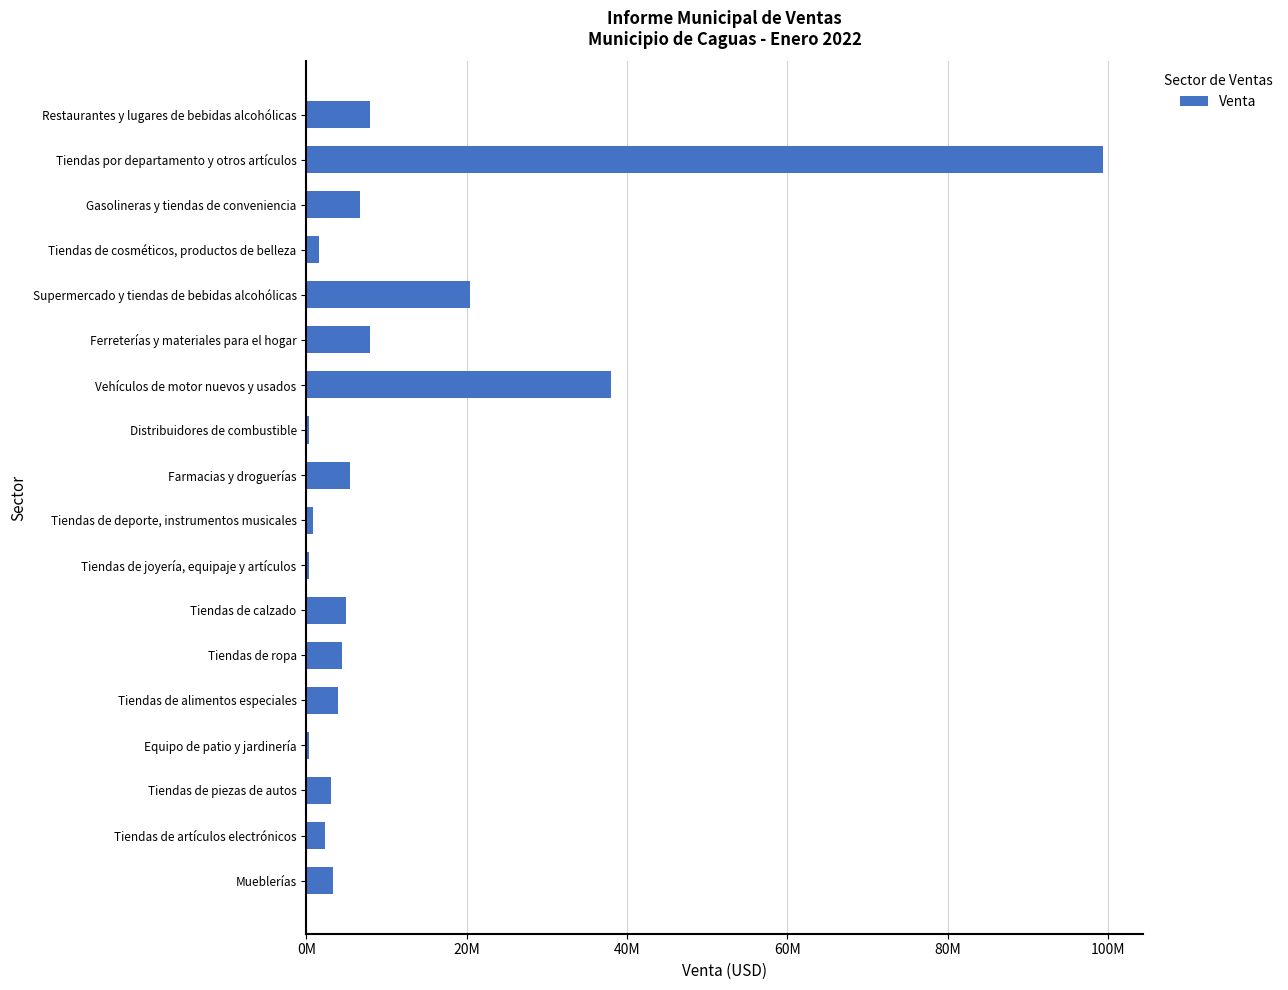

What is the sum of all values?

211262764.3